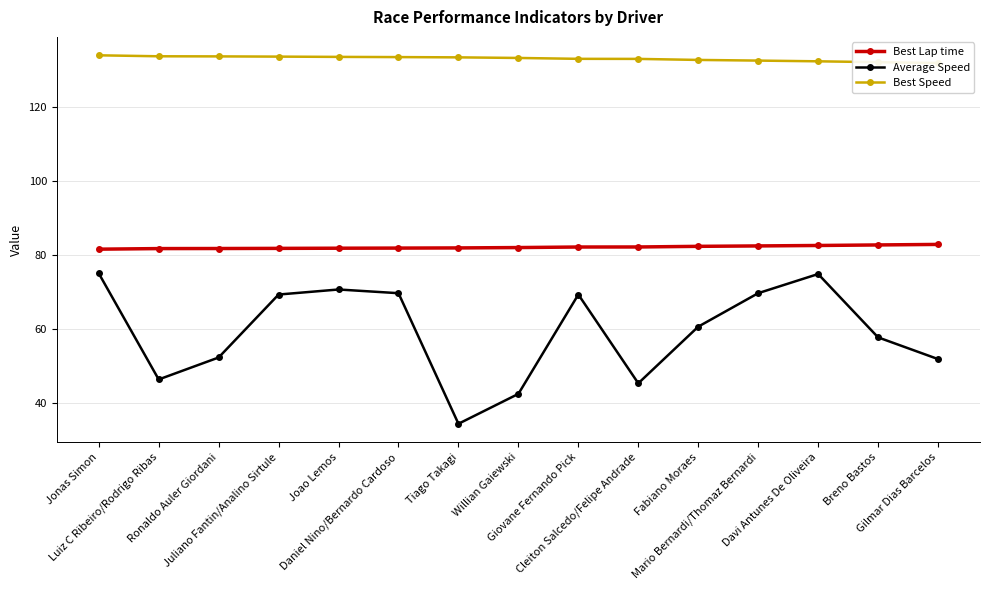

What is the difference between the Best Speed values at Breno Bastos and Daniel Nino/Bernardo Cardoso?

1.4